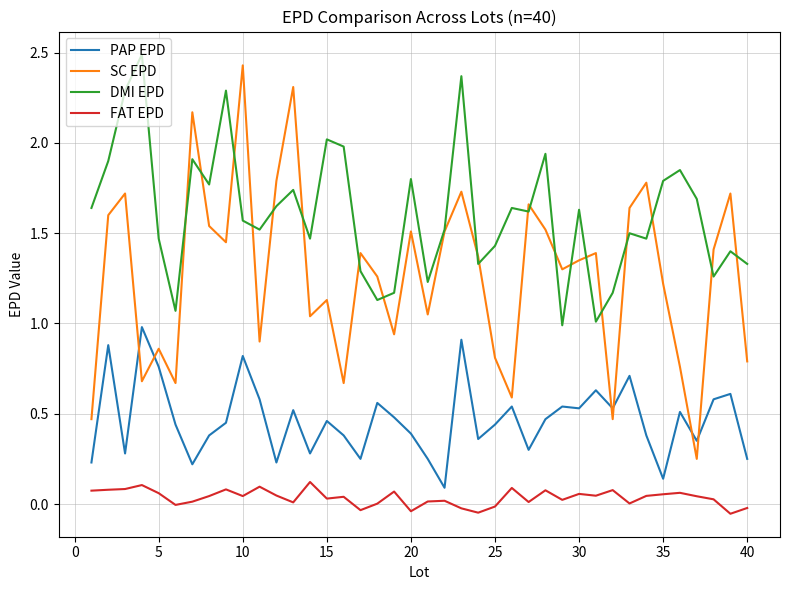

True or false: FAT EPD has more than 0 points higher than both neighbors.

True